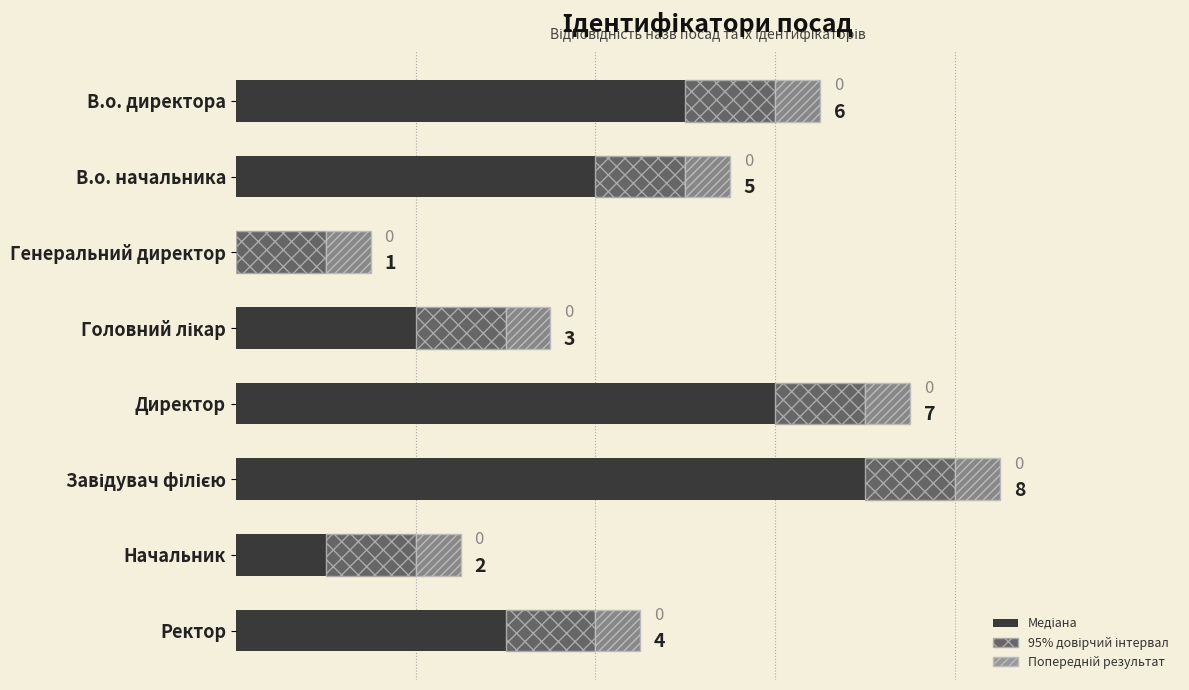

Where is the data nearest to the value 3?

Ректор